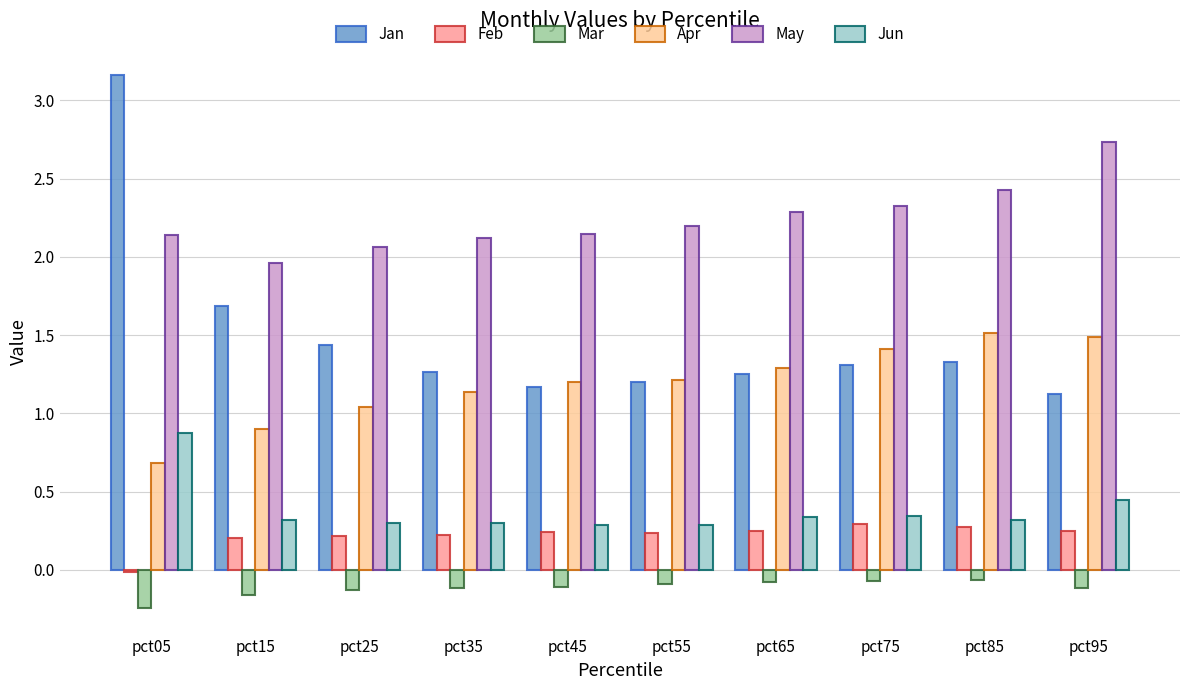

Count the number of data series in this chart.

6